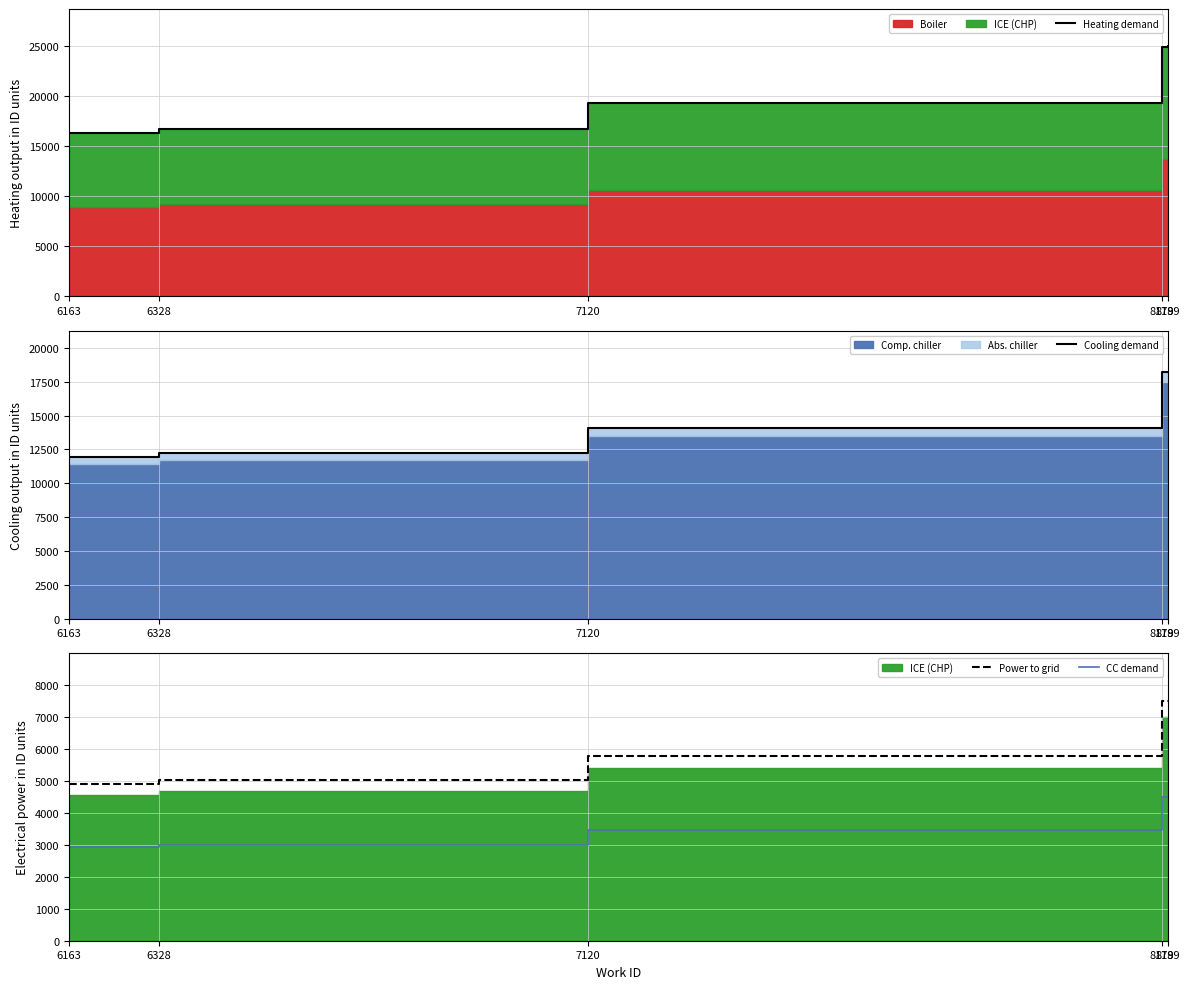

What is the smallest value displayed?

2936.0